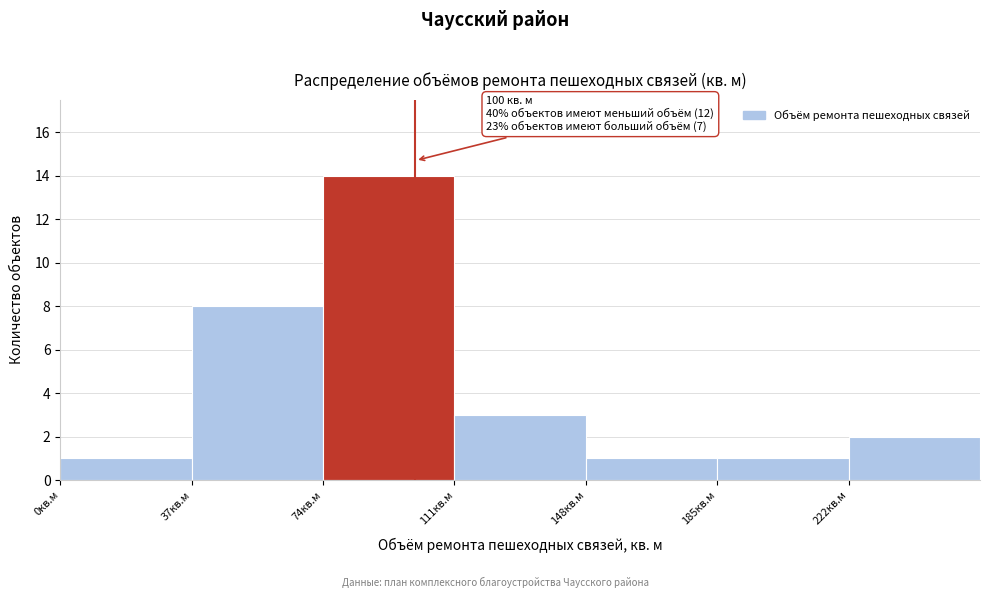

Over which range of the x-axis is the bar tallest?

74 to 111